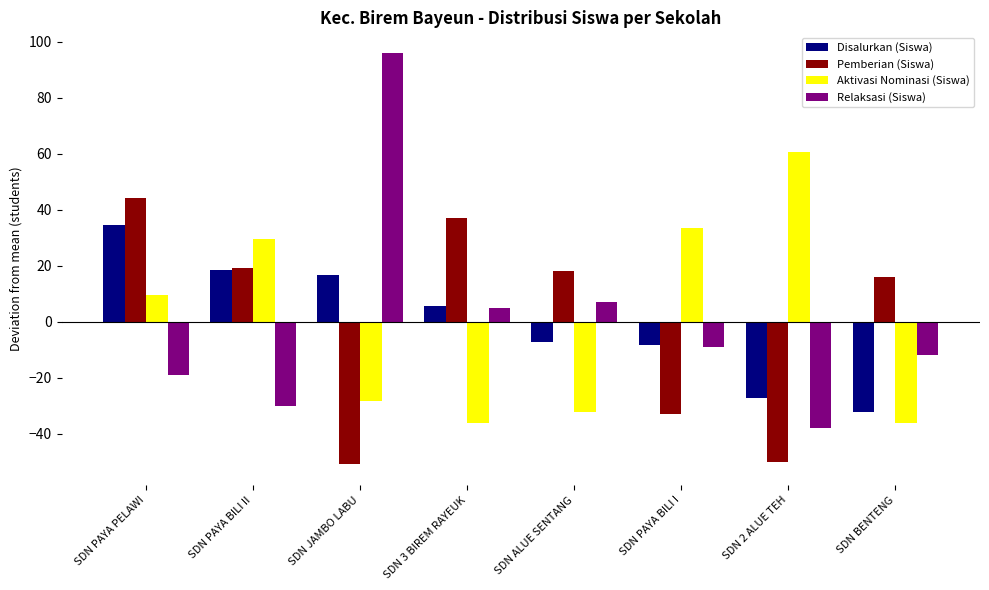

What are all the series names shown in the legend?

Disalurkan (Siswa), Pemberian (Siswa), Aktivasi Nominasi (Siswa), Relaksasi (Siswa)